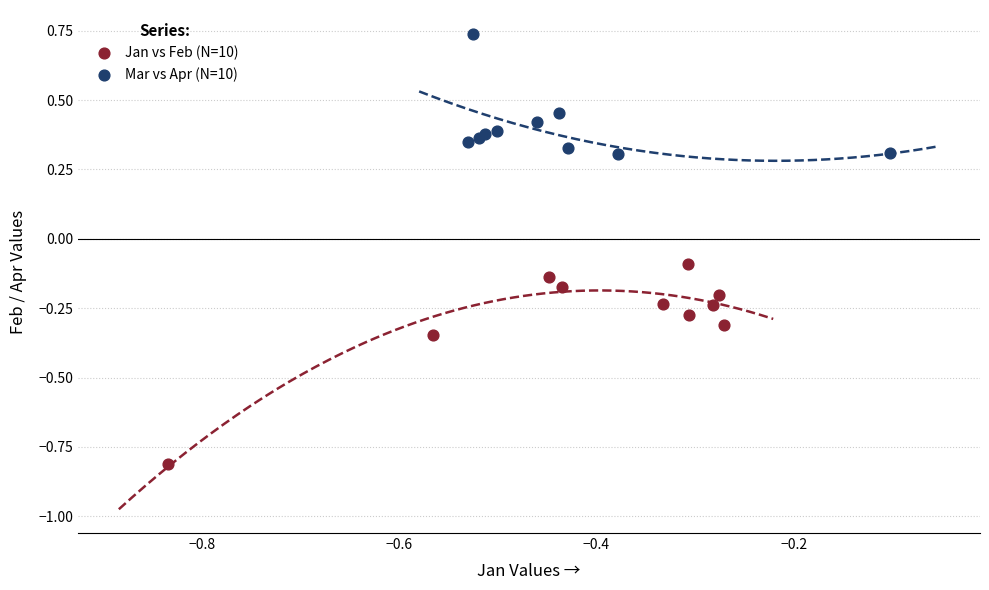

What are all the series names shown in the legend?

Jan vs Feb (N=10), Mar vs Apr (N=10)